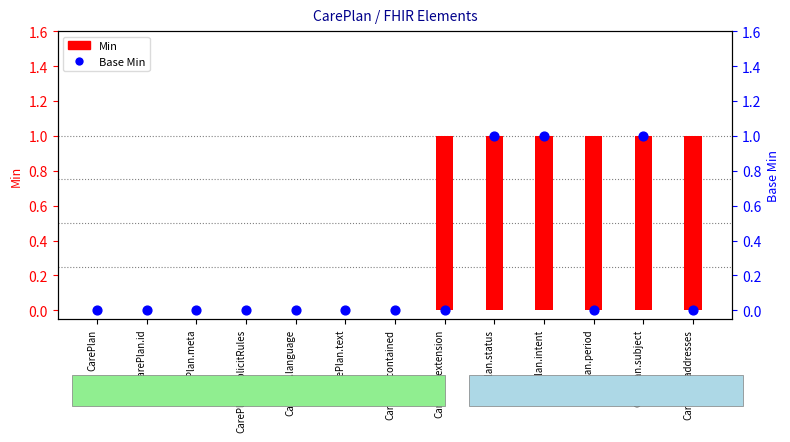

Which series reaches the maximum Y coordinate?

Min